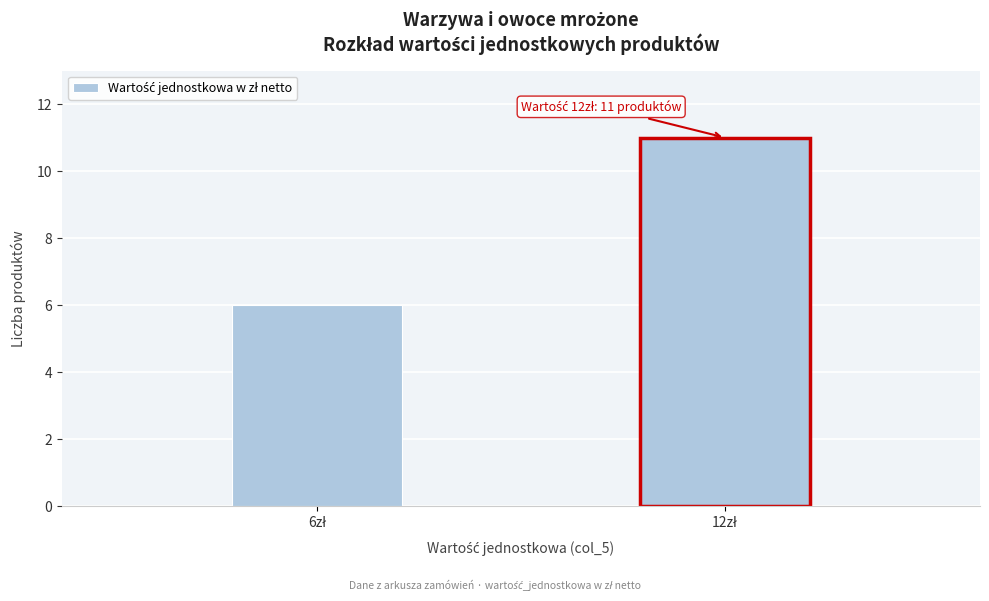

Reading left to right, what are all the values shown in this chart?

6	11